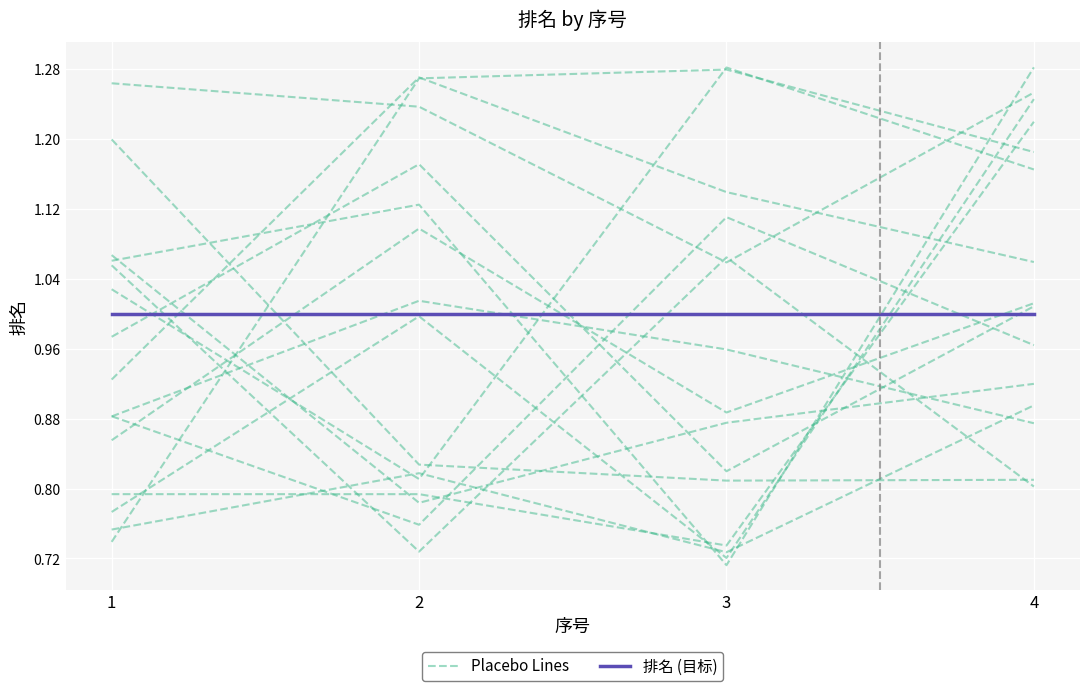

What is the difference between the Placebo Lines values at 1 and 3?

0.2